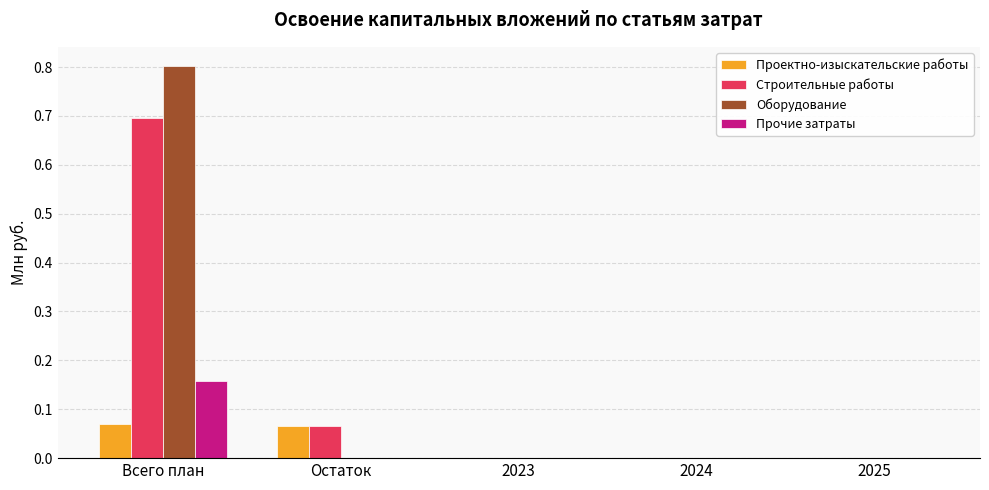

What is the spread (max minus min) of values at Всего план?

0.7